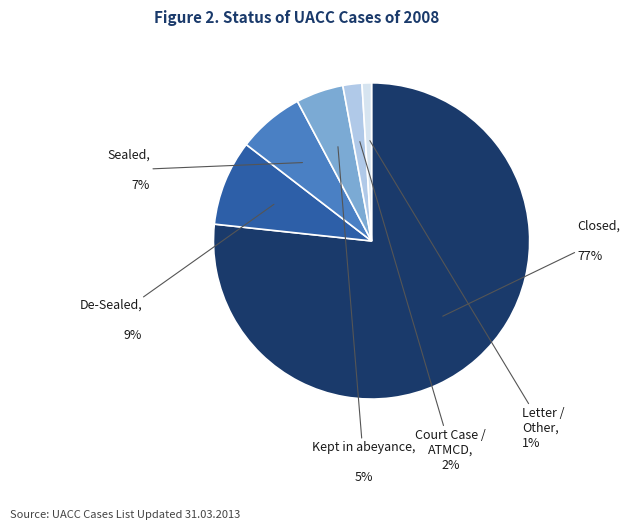

Is there any slice that represents more than half of the pie?

Yes